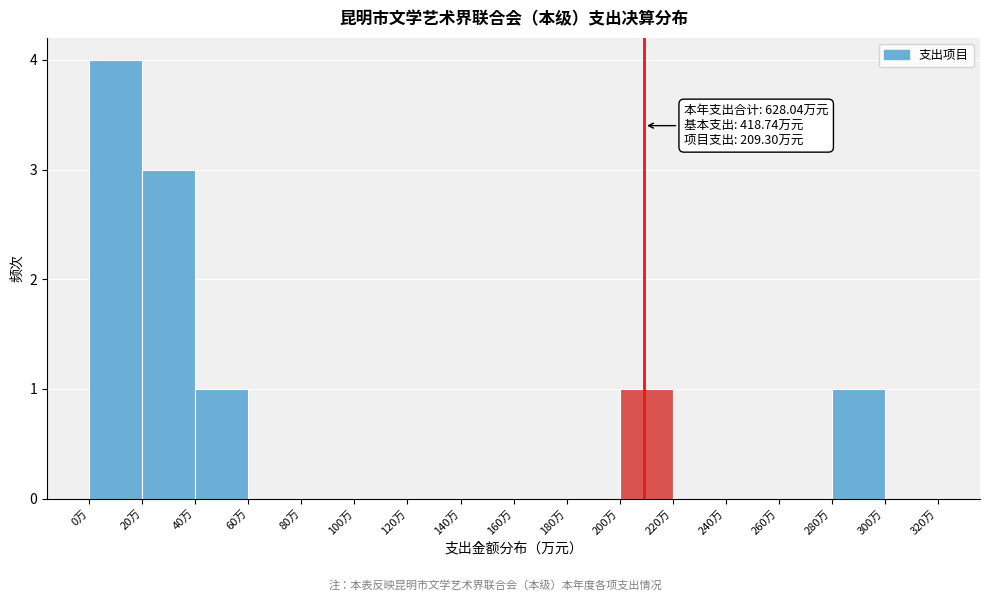

Which range on the x-axis has the tallest bar?

0 to 20